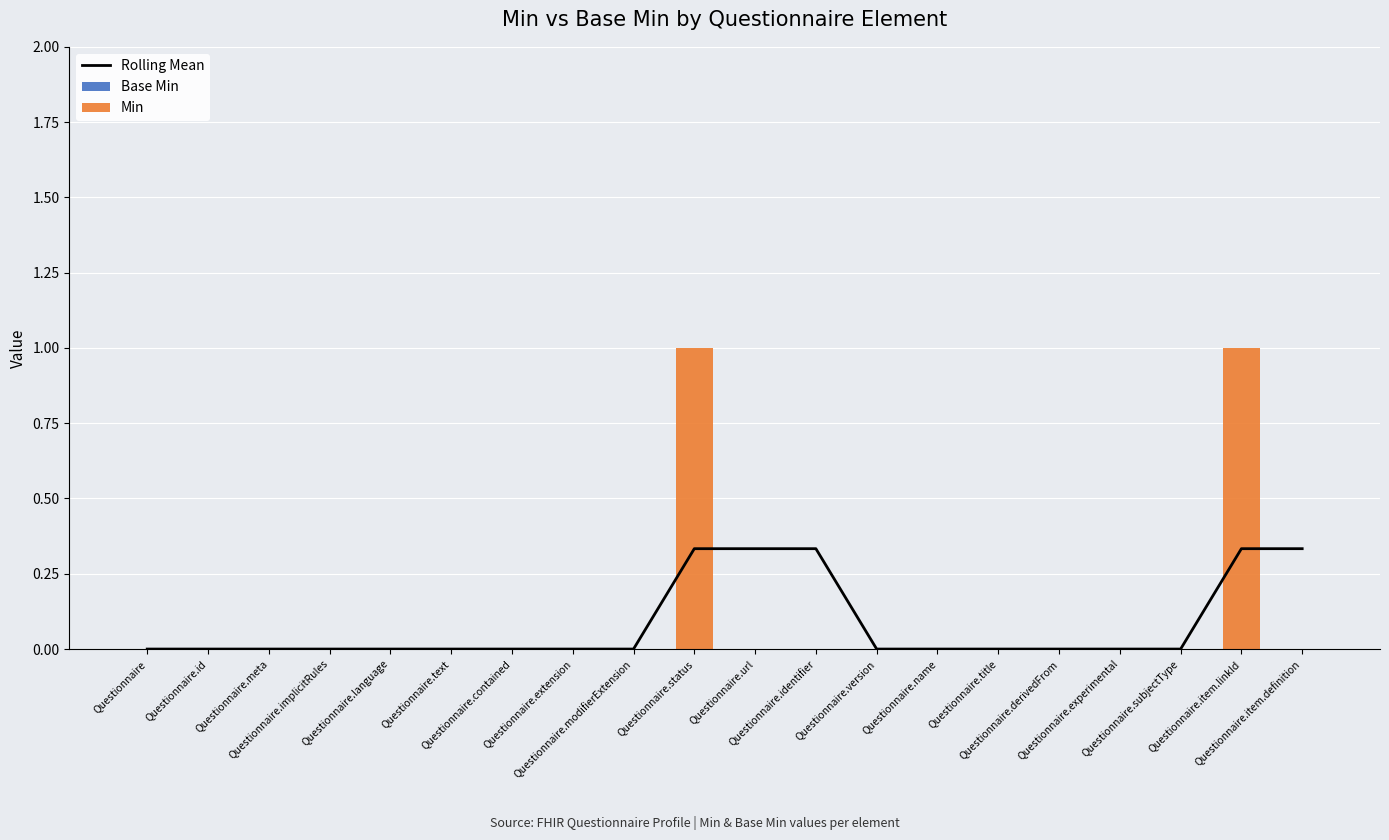

How many groups of bars are there?

20